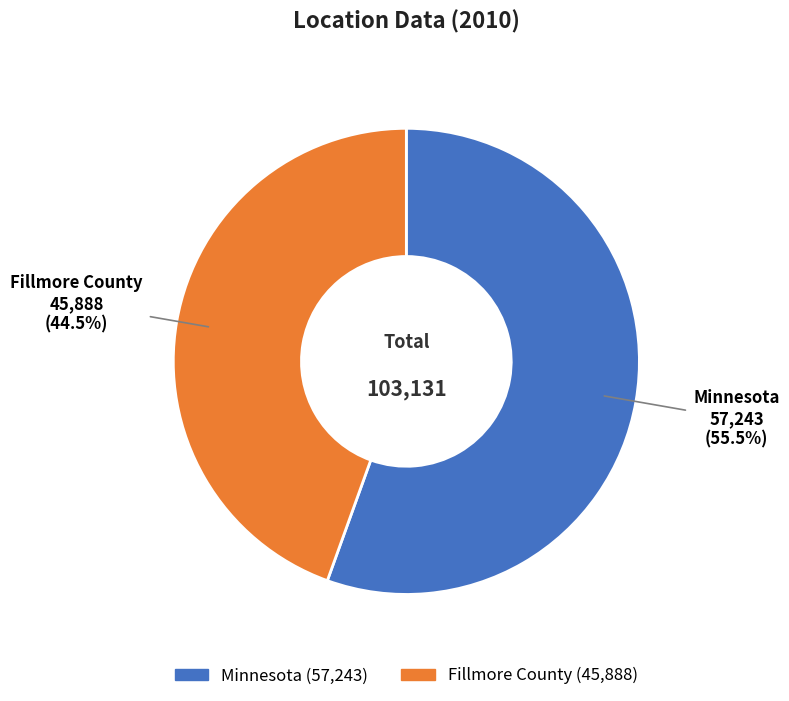

How much of the chart is everything except Fillmore County?

55.5%